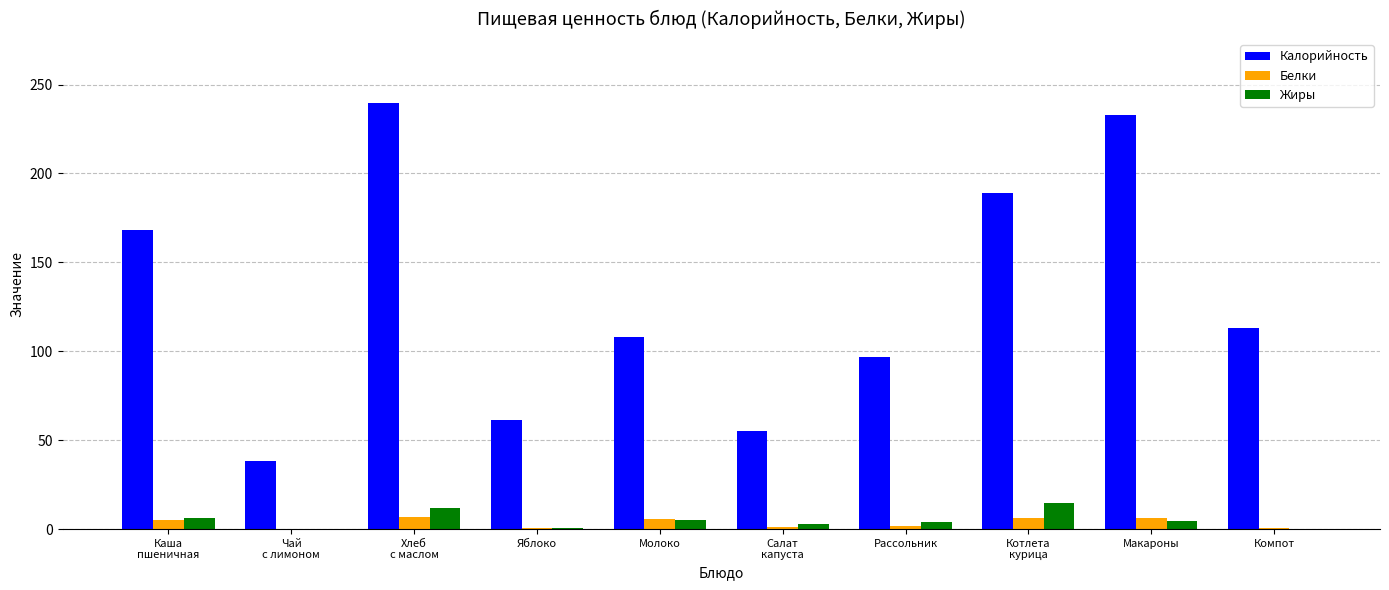

What is the sum of all Жиры values?

49.6